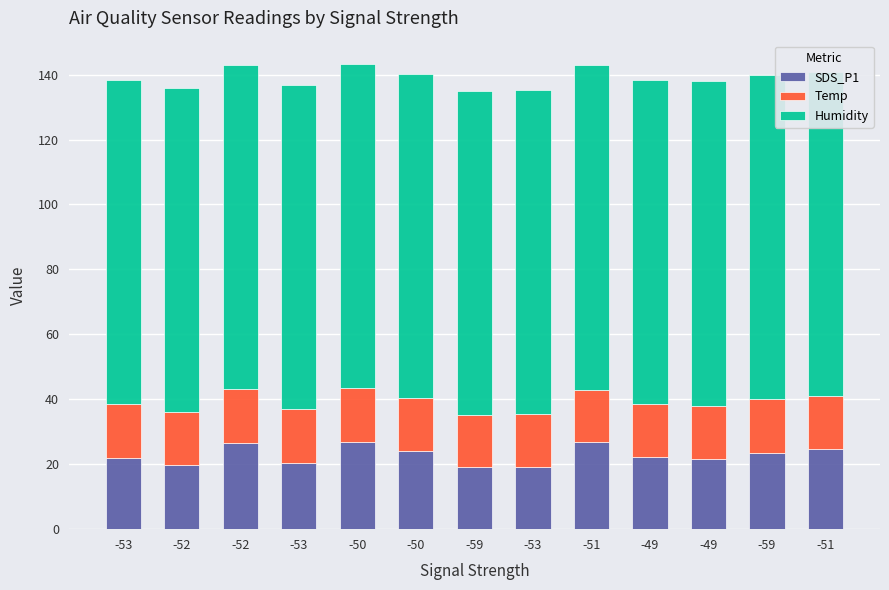

True or false: SDS_P1 has a value of 36.7 at -51.

False